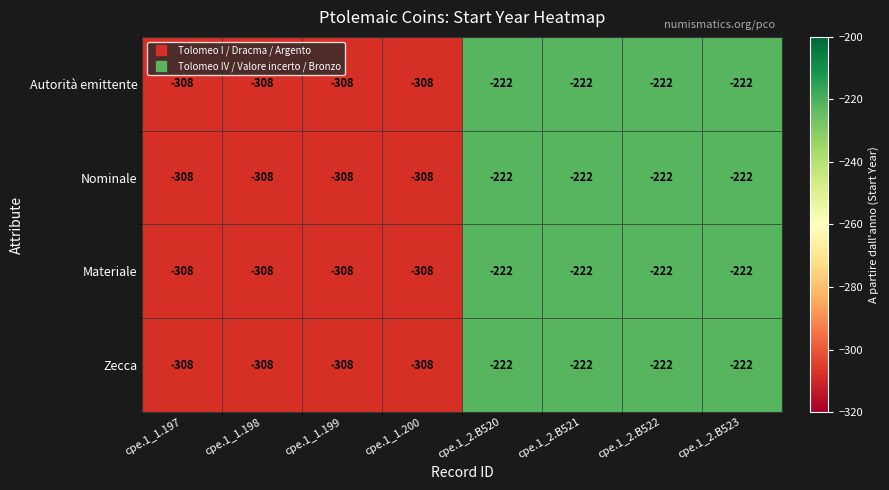

What is the difference between the Autorità emittente values at cpe.1_2.B521 and cpe.1_1.198?

86